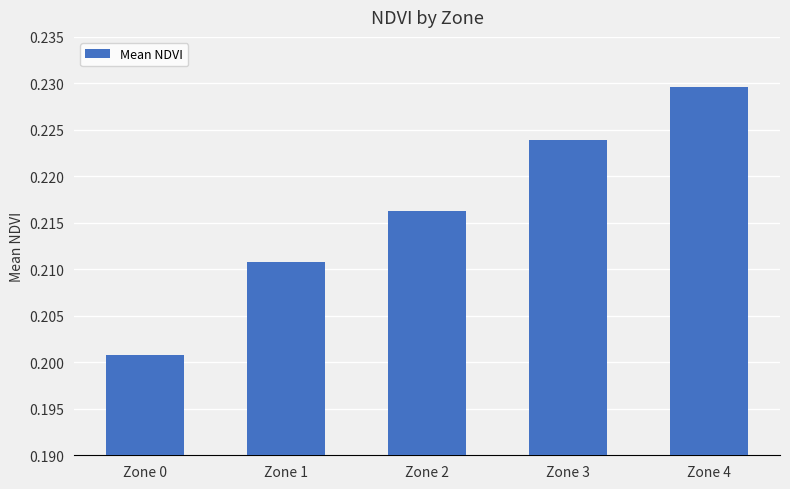

The value at Zone 1 is 0.1. True or false?

False